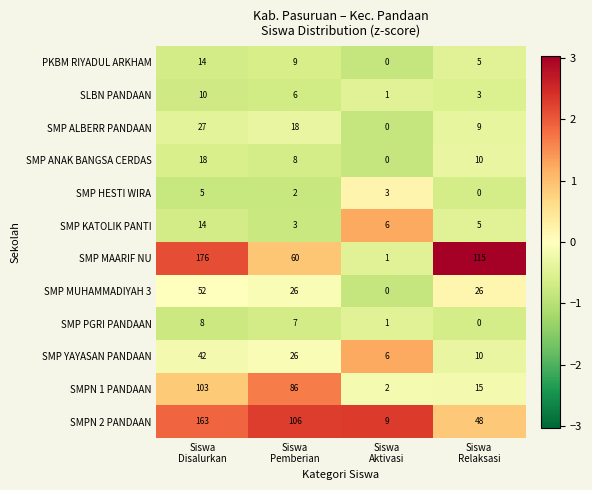

Count the SMPN 1 PANDAAN values in the range 15 to 103.

3